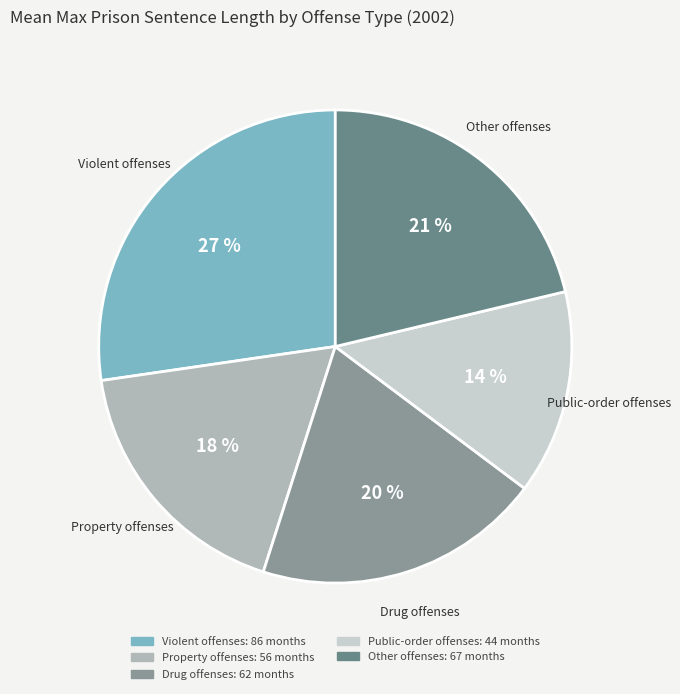

To the nearest percent, what is the difference between the largest and smallest slice percentages?

13%